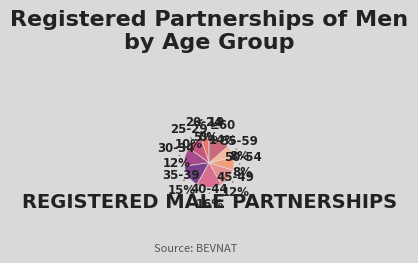

Which category has the biggest portion of the pie?

40-44